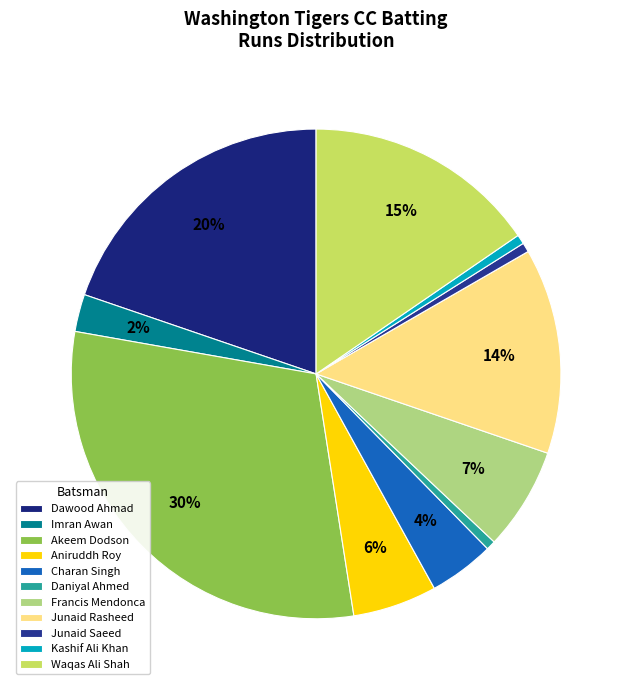

To the nearest percent, what portion does Francis Mendonca represent?

7%